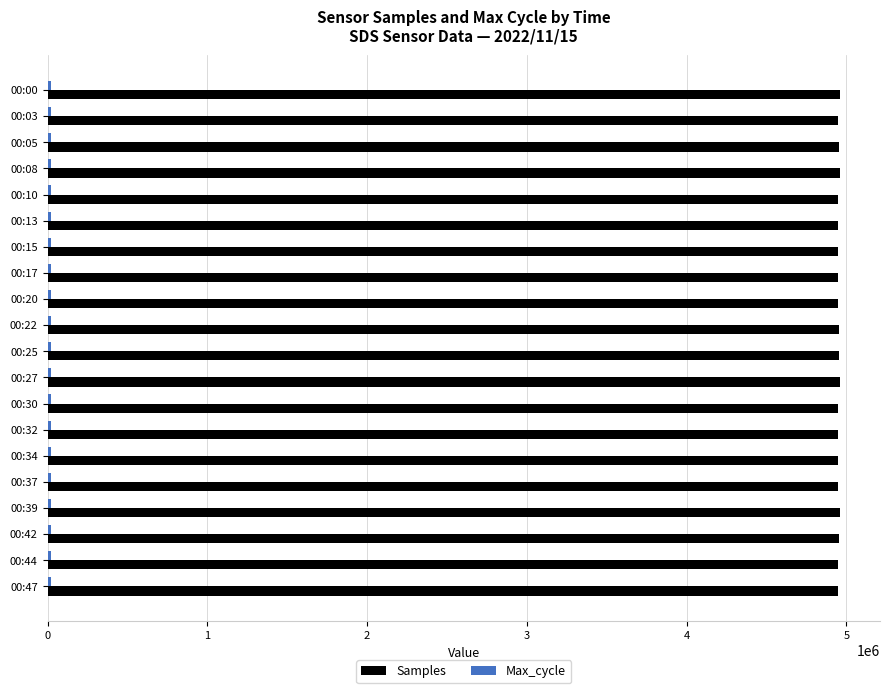

The value of Samples at 00:20 is 8434371. True or false?

False